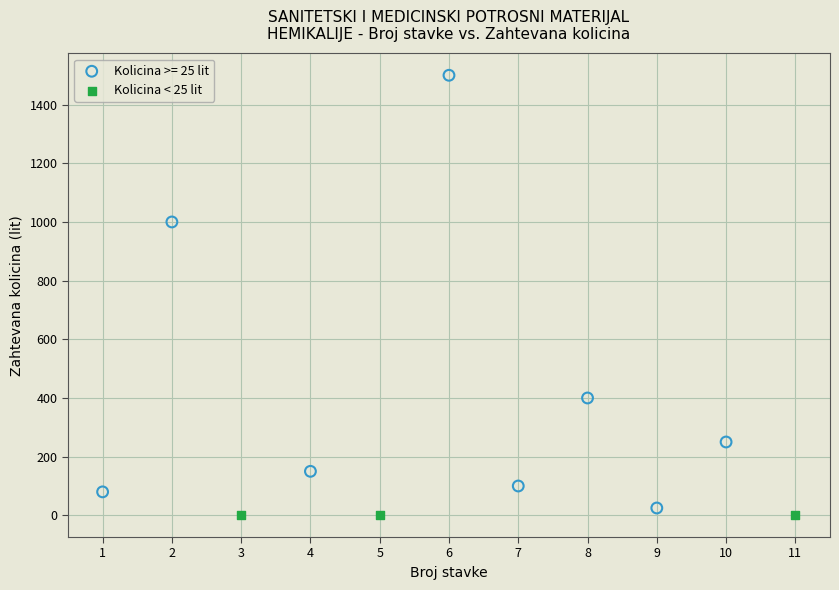

Which series has the largest Y range (max minus min)?

Kolicina >= 25 lit